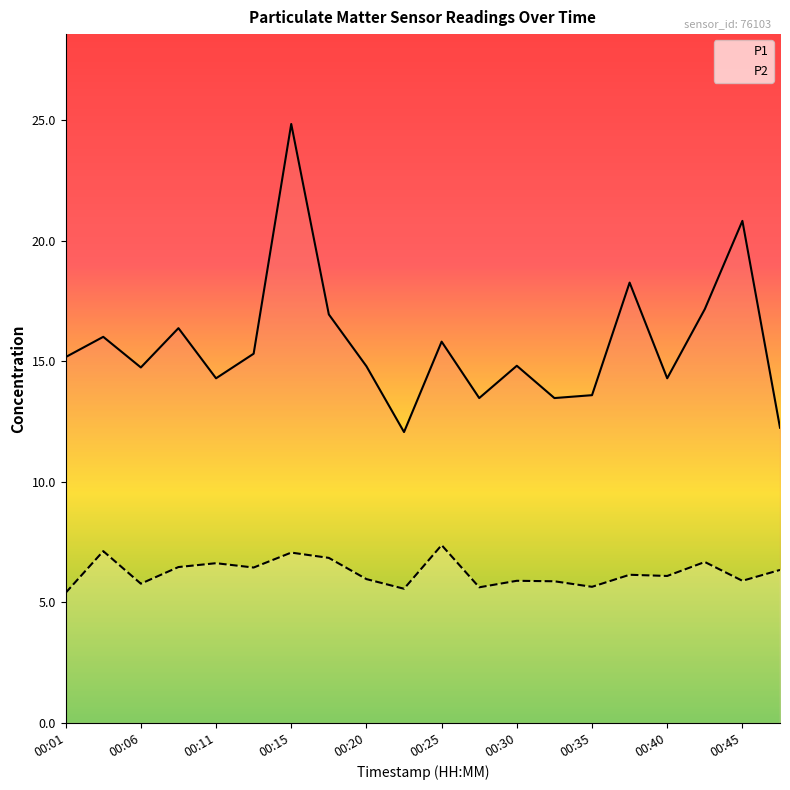

Reading left to right, what are all the values shown in this chart?

P1: 15.2	16.0	14.8	16.4	14.3	15.3	24.9	16.9	14.8	12.1	15.8	13.5	14.8	13.5	13.6	18.3	14.3	17.2	20.8	12.2
P2: 5.4	7.1	5.8	6.5	6.6	6.5	7.1	6.8	6.0	5.6	7.4	5.6	5.9	5.9	5.7	6.2	6.1	6.7	5.9	6.3